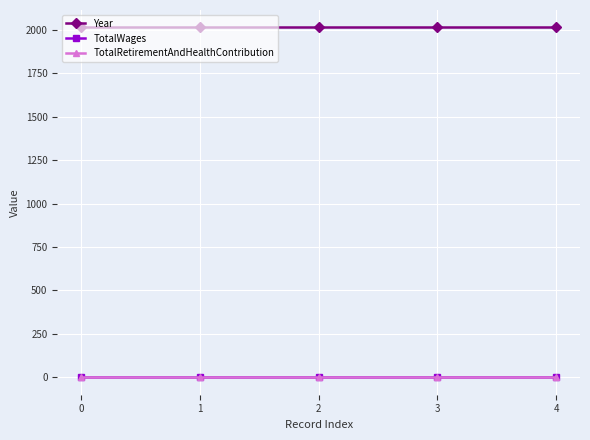

How many distinct data groups are displayed?

3